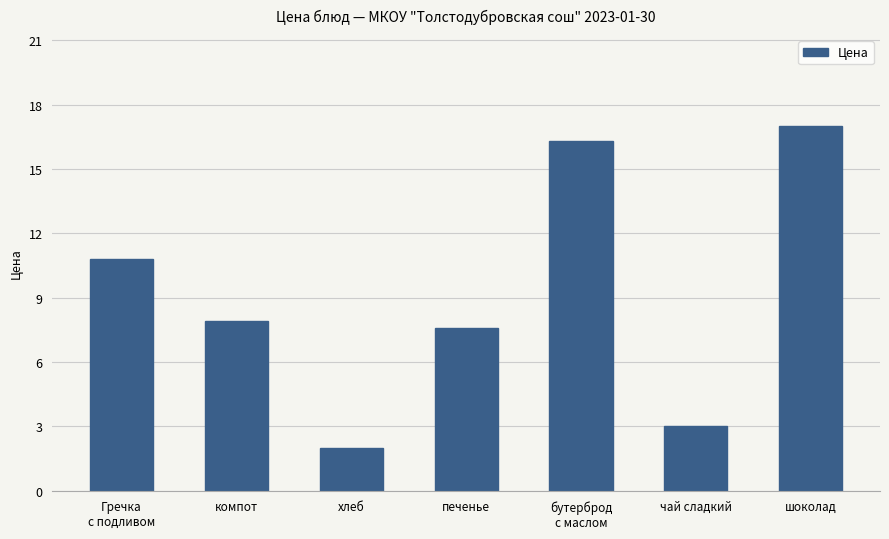

Where does the data first go above 7?

Гречка
с подливом